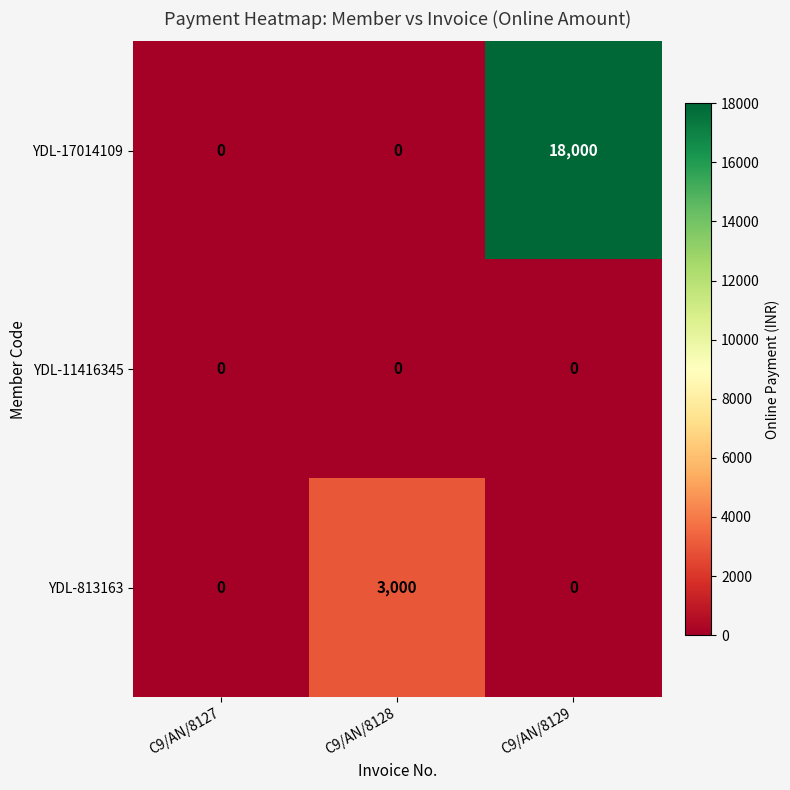

List the series in order of their overall mean, highest first.

YDL-17014109, YDL-813163, YDL-11416345